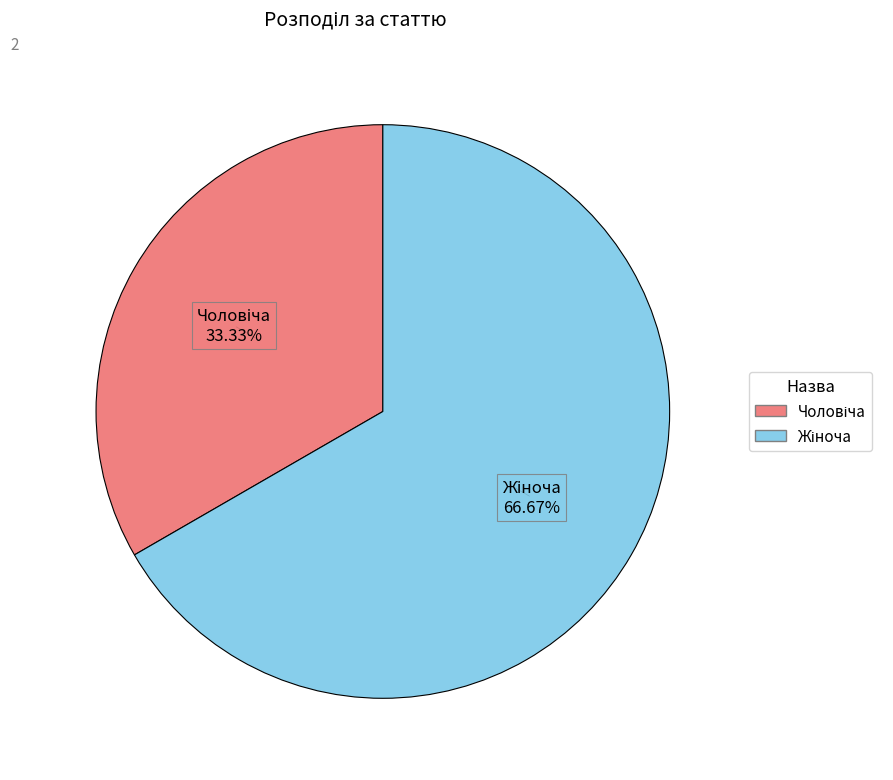

Is there a majority slice in this chart?

Yes